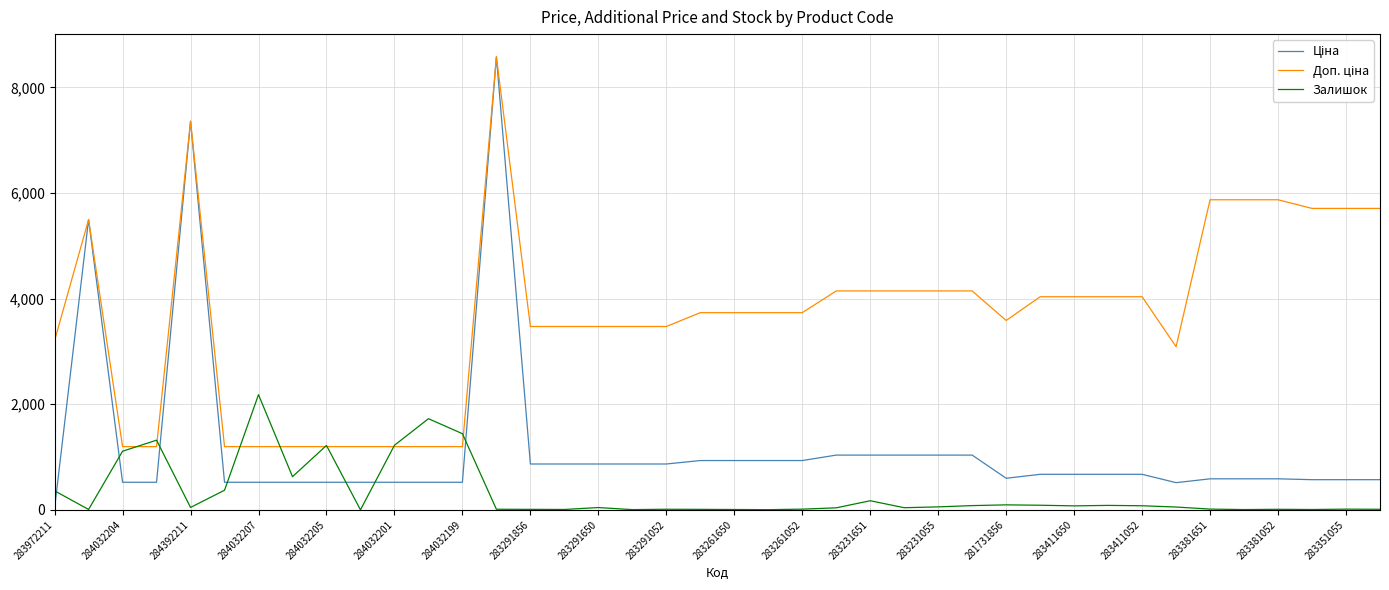

Does the chart have visible grid lines?

Yes